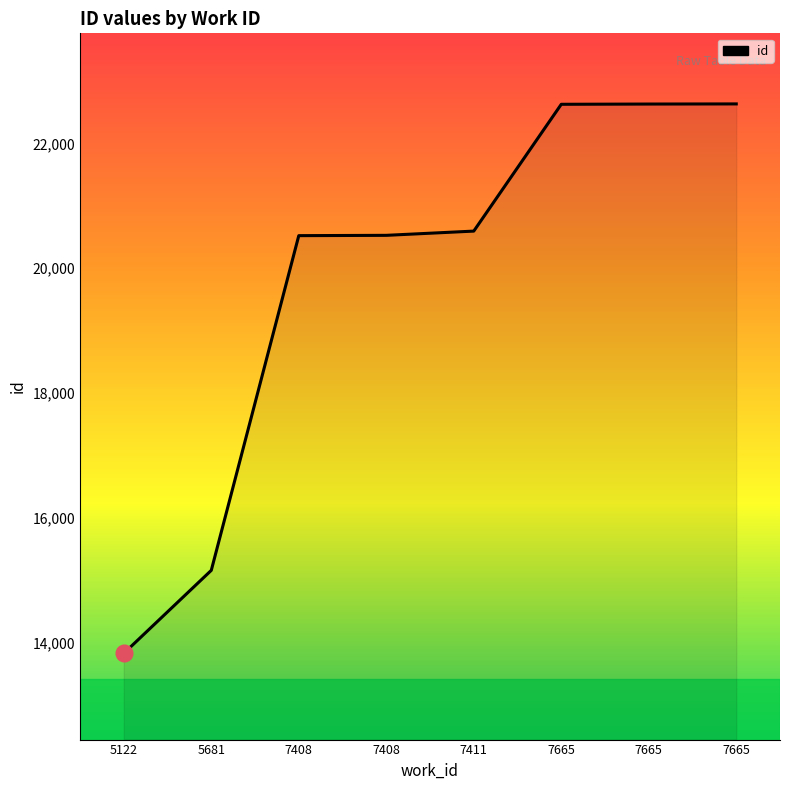

How many values are below 20594?

4